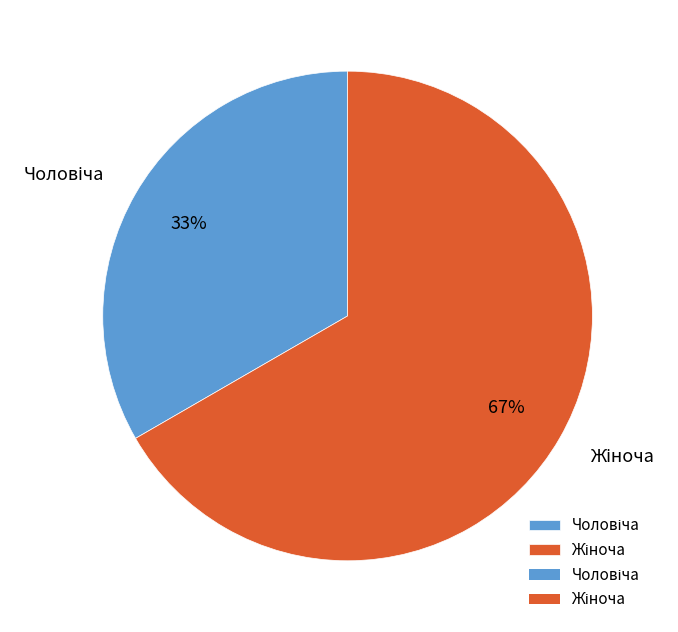

To the nearest percent, what is the average slice percentage?

50%